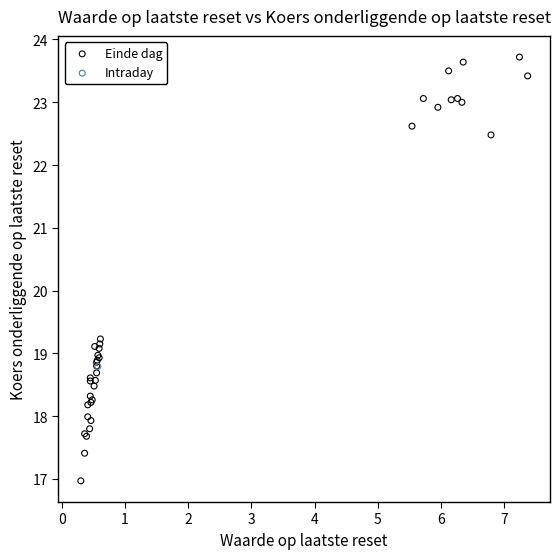

What are all the series names shown in the legend?

Einde dag, Intraday